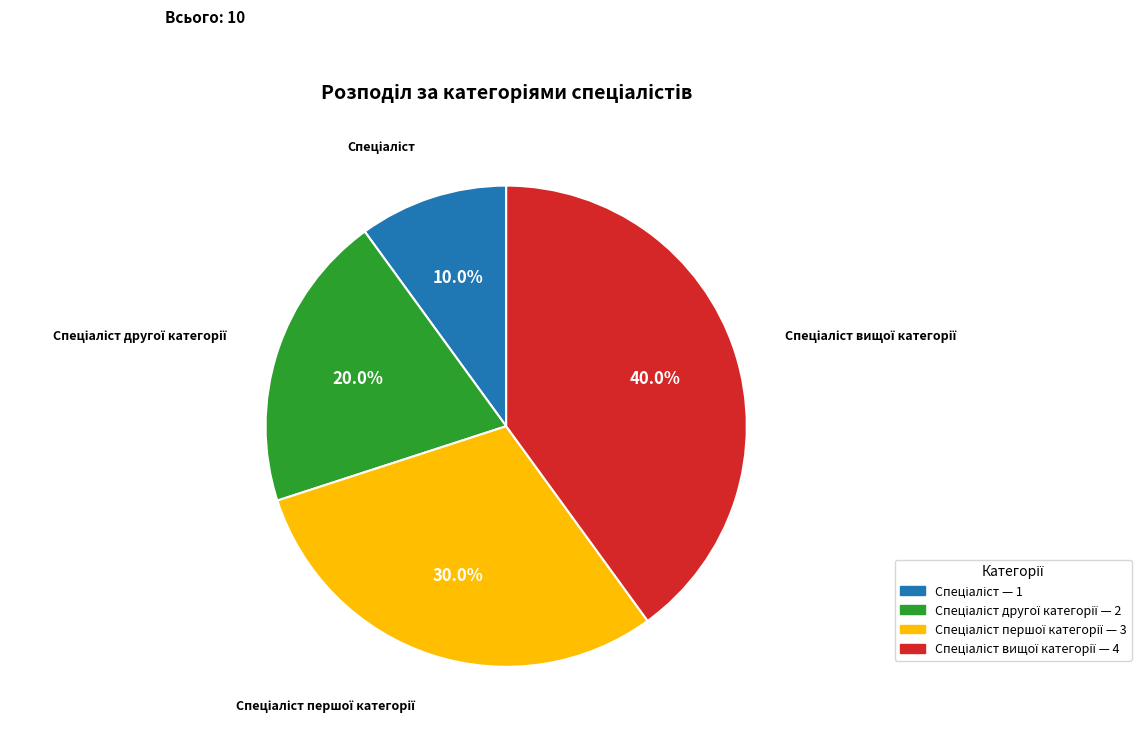

Is there a majority slice in this chart?

No